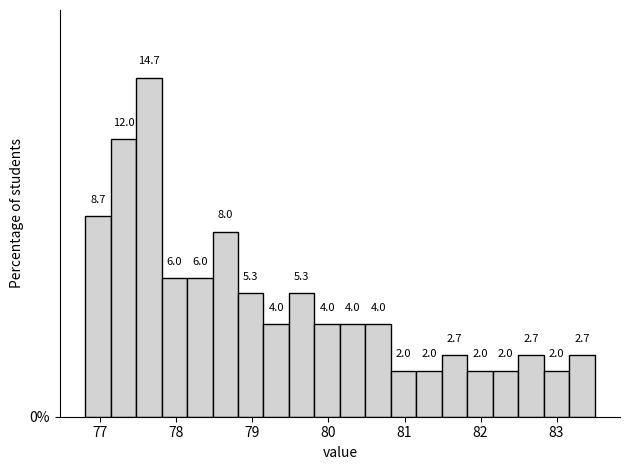

Around what value on the x-axis is the tallest bar? Give the approximate position of its centre, as read against the axis.

77.6